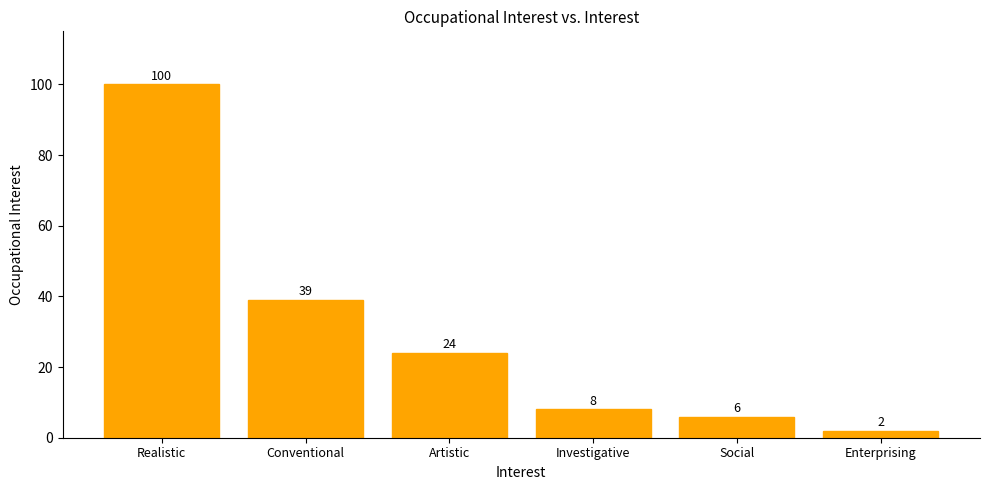

Which label corresponds to the smallest value in the chart?

Enterprising